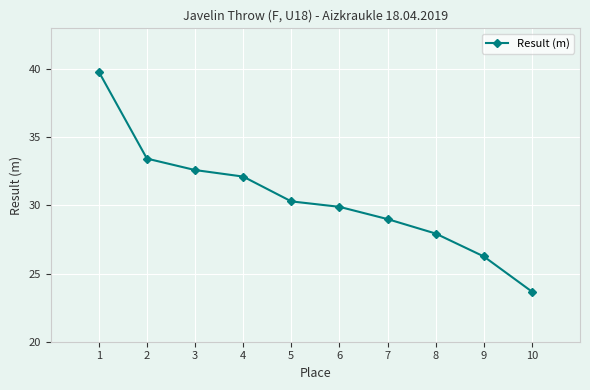

Approximately how many times larger is the value at 5 compared to 4?

0.9